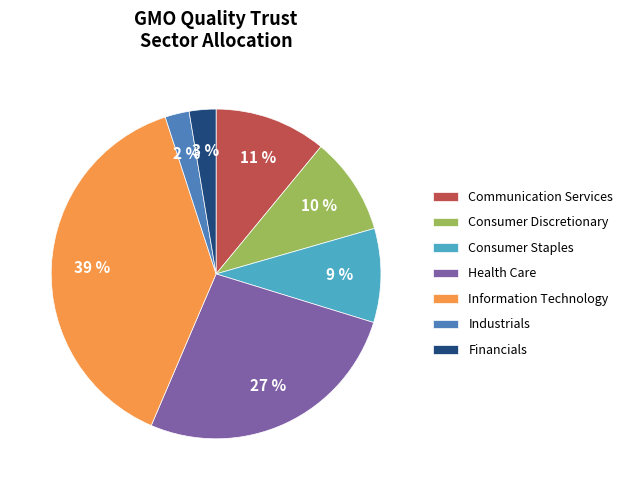

To the nearest percent, what portion does Communication Services represent?

11%